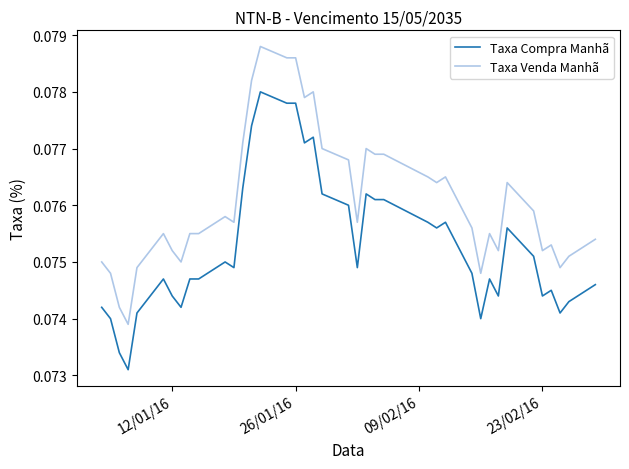

Which series has the largest total across all categories?

Taxa Venda Manhã